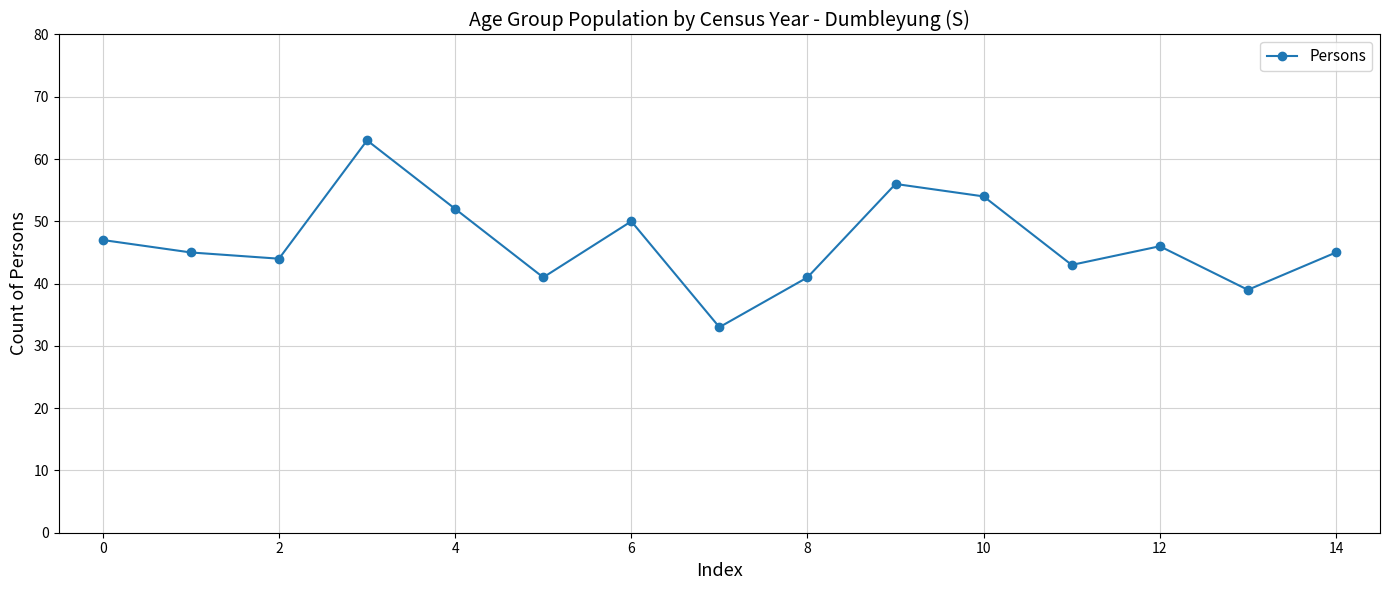

What is the value of the 4th point from the left?

63